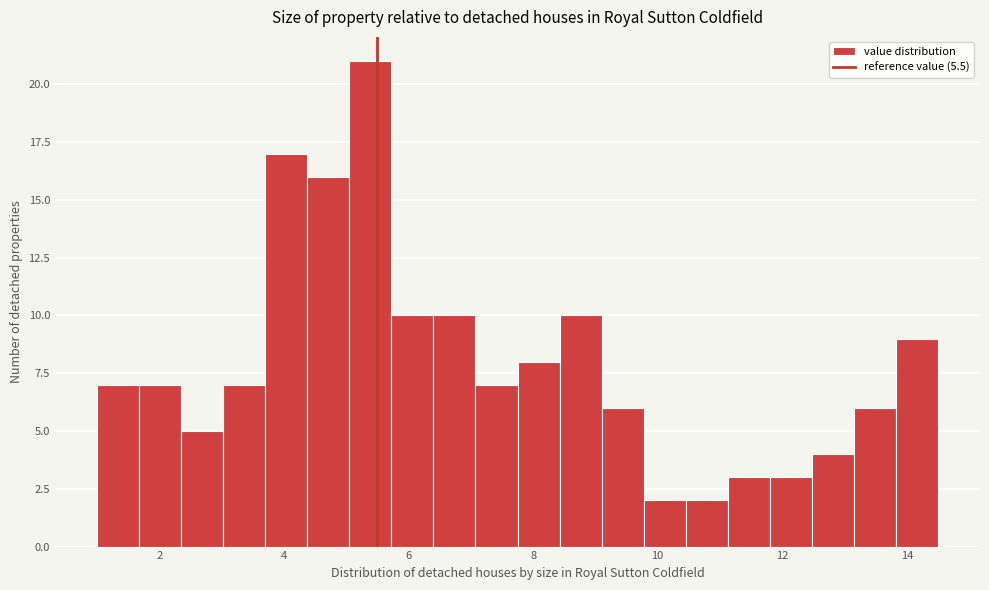

Read against the x-axis, roughly where is the centre of the tallest bar?

5.4